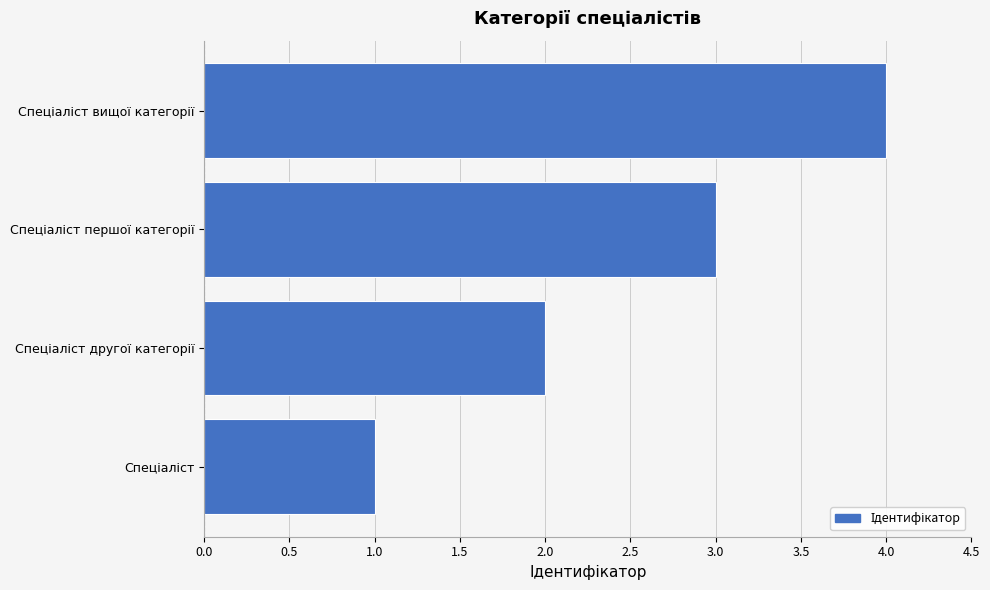

Count the values in the range 2 to 4.

3